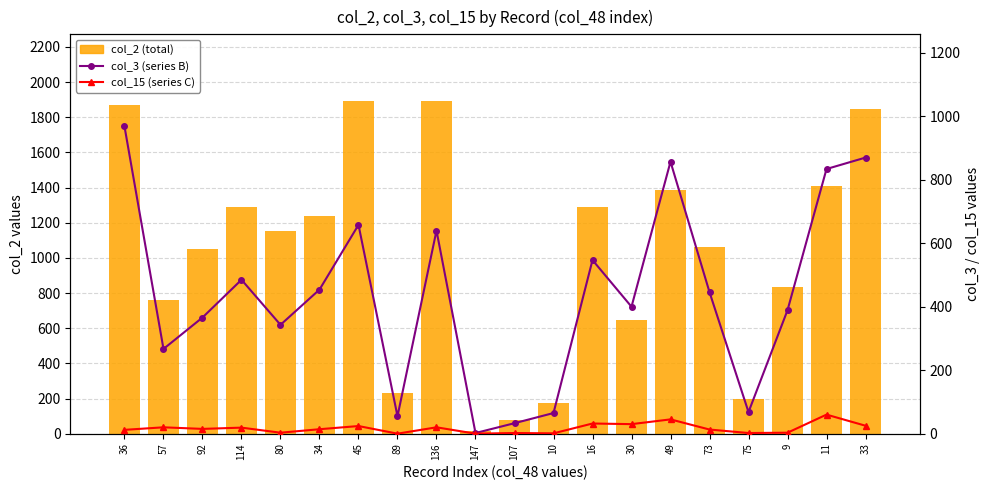

Are the bars horizontal?

No